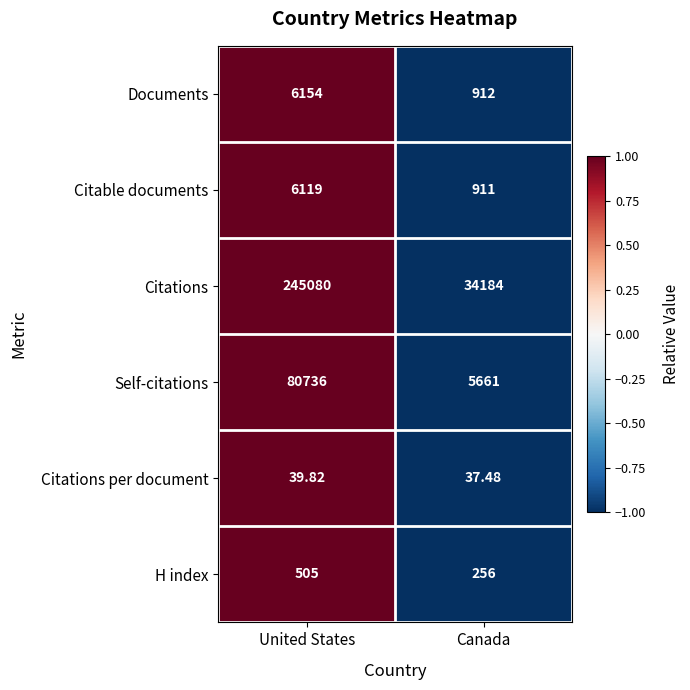

Is the value of Citations per document at United States greater than the value of Citations at Canada?

No